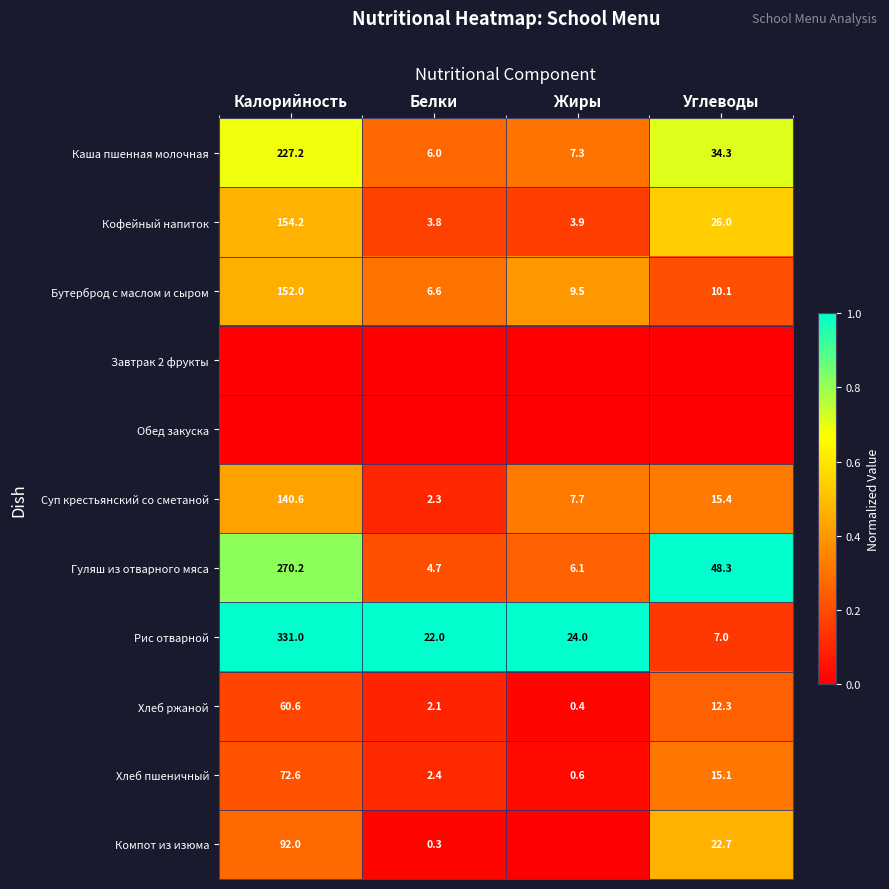

Is the value of Хлеб пшеничный at Углеводы greater than the value of Хлеб ржаной at Калорийность?

No